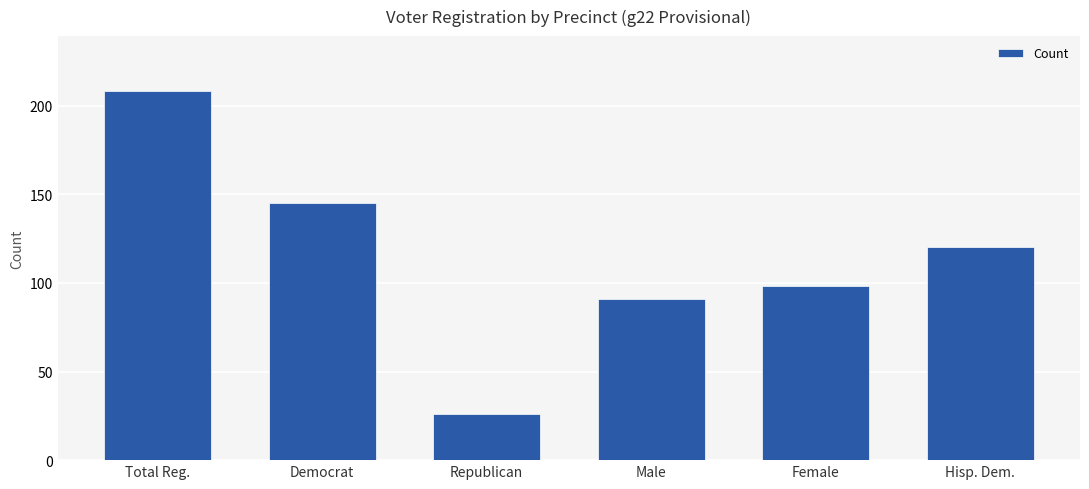

The value at Female is 30. True or false?

False